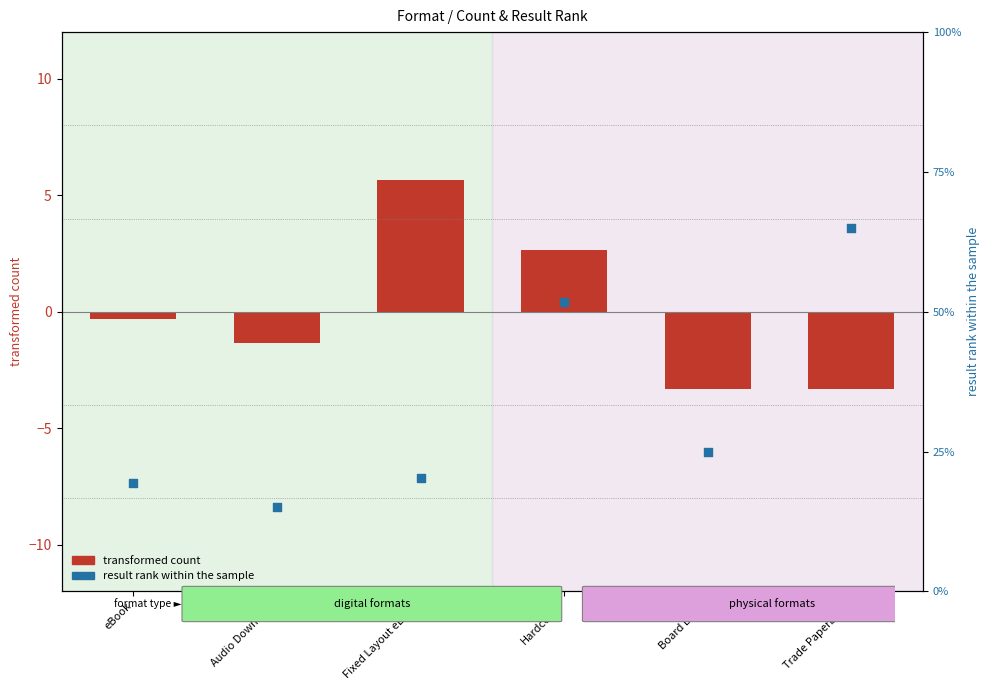

Which series has the largest Y range (max minus min)?

result rank within the sample